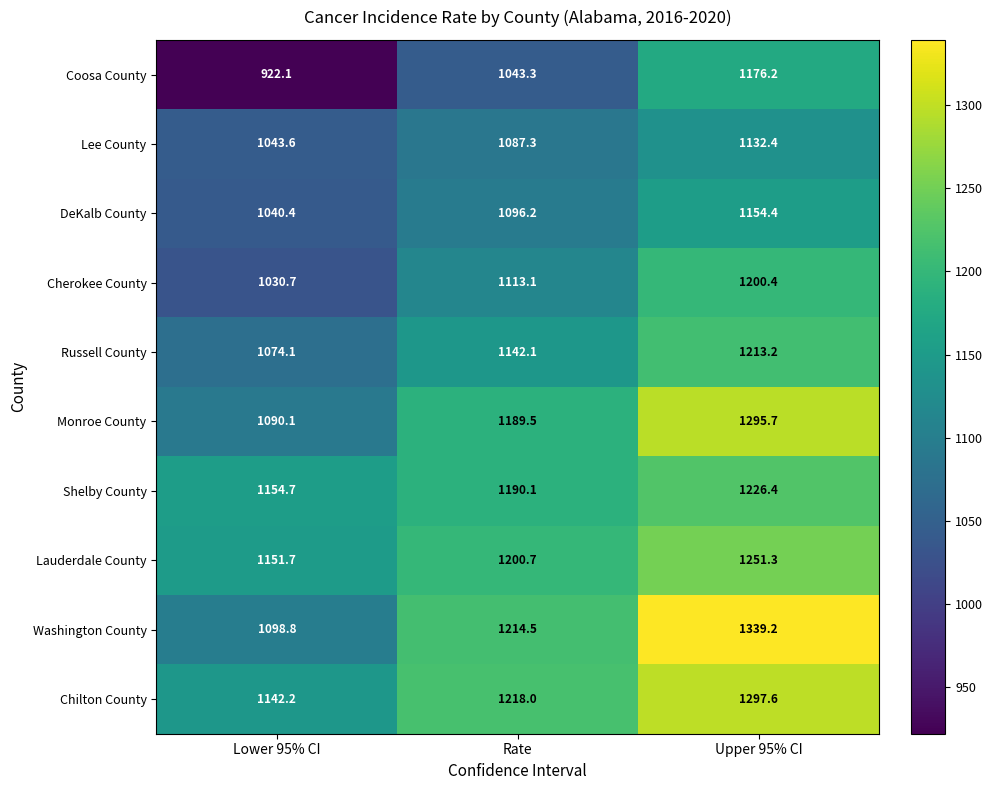

At how many categories does at least one series exceed 1195?

2